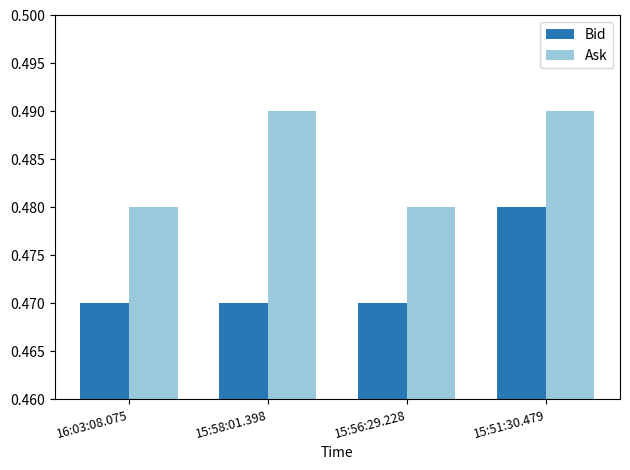

What is the sum of all Bid values?

1.9